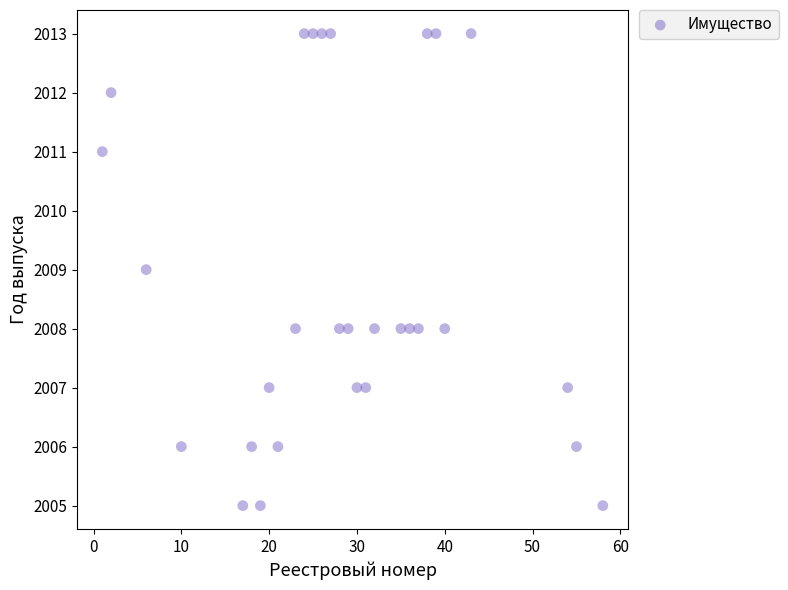

What is the range of X values (max minus min)?

57